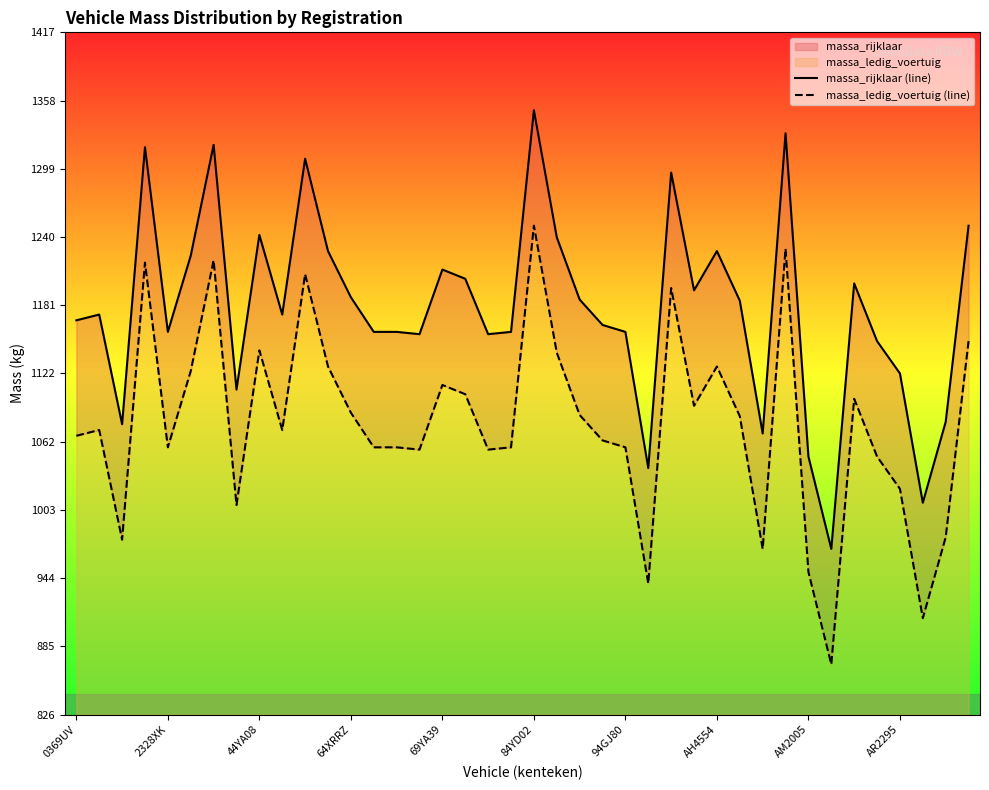

What is the highest value of the massa_rijklaar (line) series?

1350